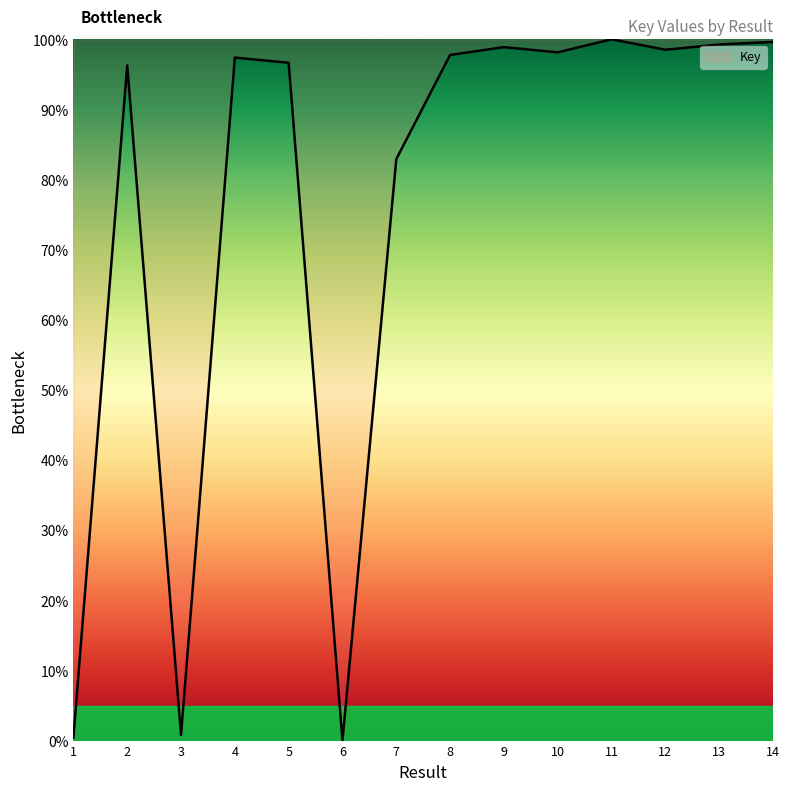

Which has a higher value, 3 or 10?

10